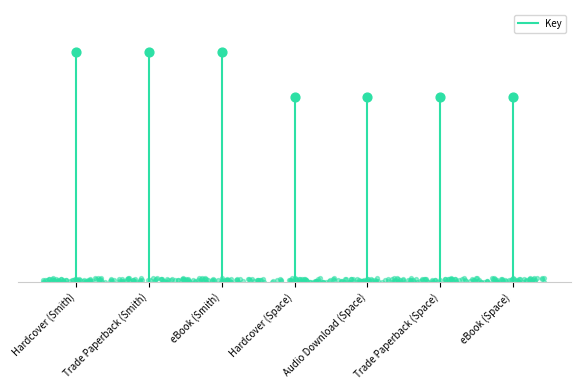

Between Trade Paperback (Smith) and Hardcover (Smith), which is larger?

Trade Paperback (Smith)